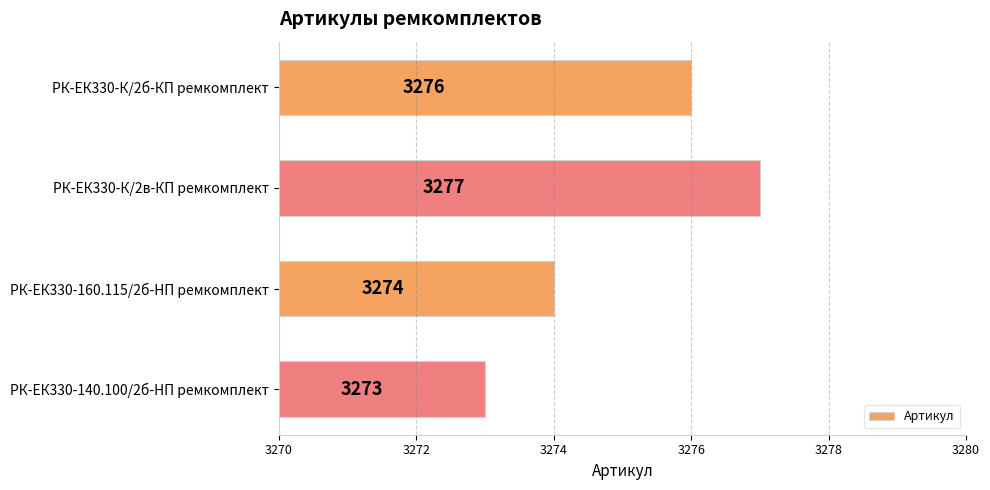

What is the change in value from РК-ЕК330-К/2в-КП ремкомплект to РК-ЕК330-140.100/2б-HП ремкомплект?

-4